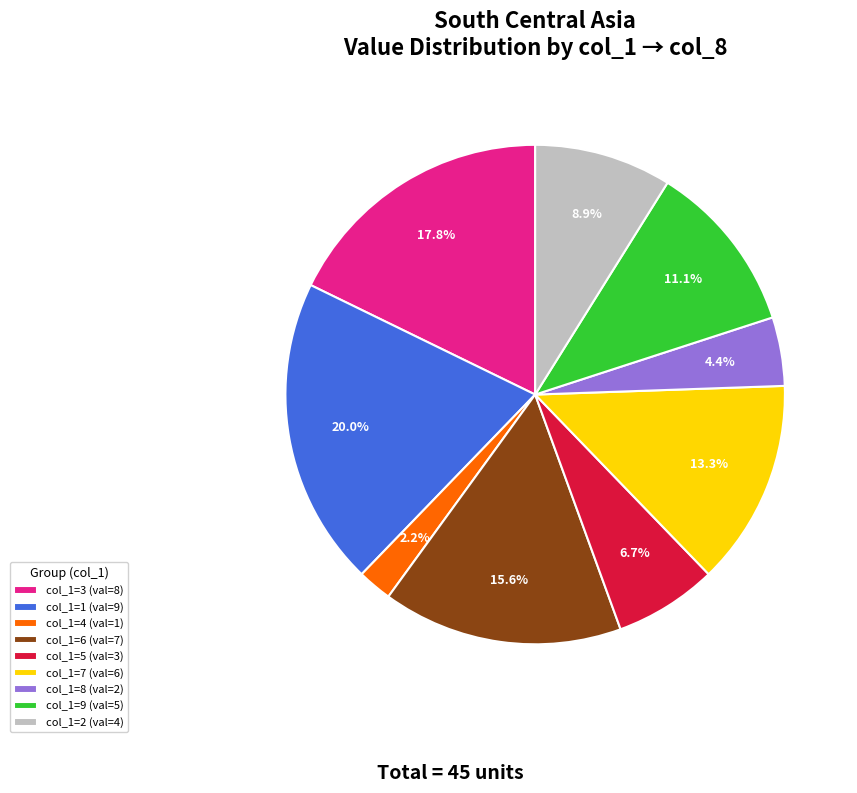

How much of the chart is everything except col_1=8 (val=2)?

95.6%